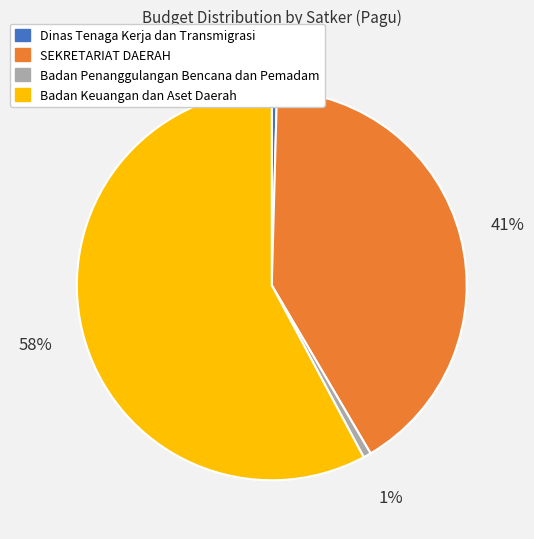

Is there any slice that represents more than half of the pie?

Yes